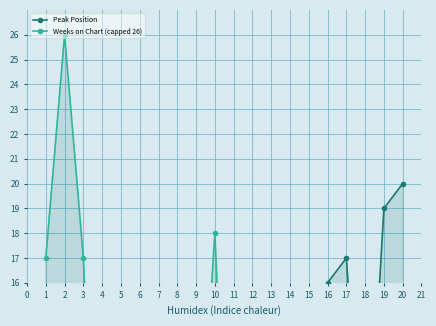

Rank the categories by Weeks on Chart (capped 26) value from lowest to highest.

4, 11, 14, 16, 18, 19, 20, 5, 6, 8, 17, 12, 13, 9, 15, 7, 1, 3, 10, 2